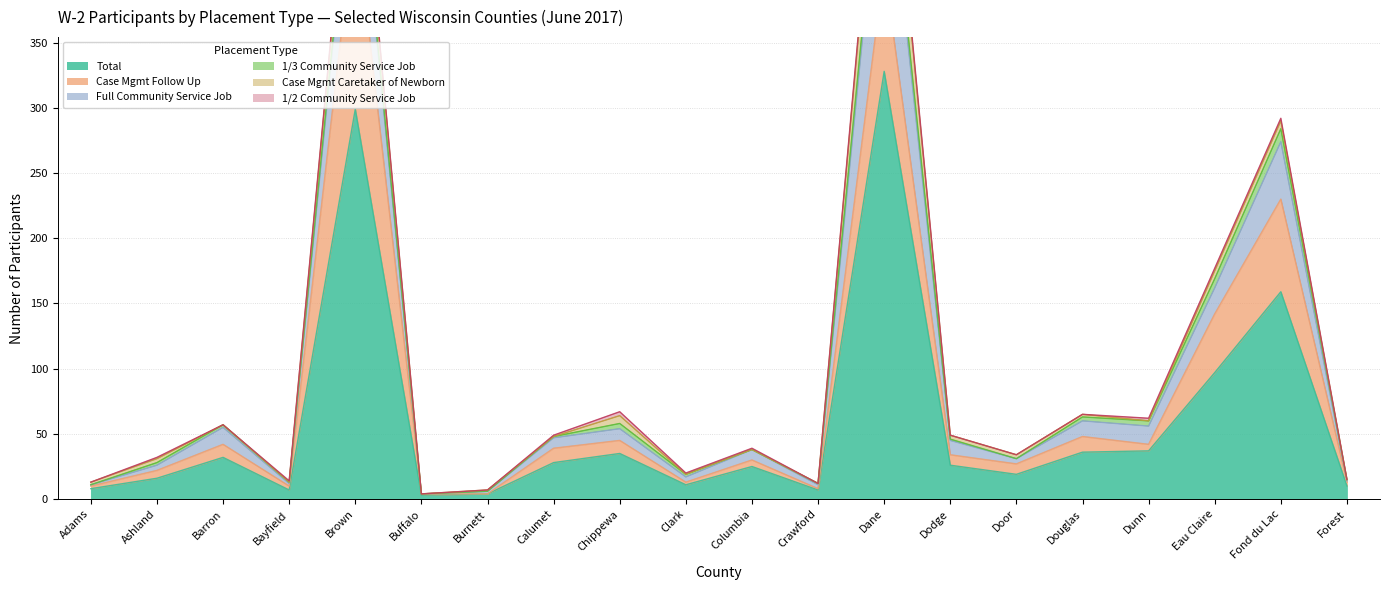

True or false: 1/2 Community Service Job has a value of 2 at Bayfield.

False